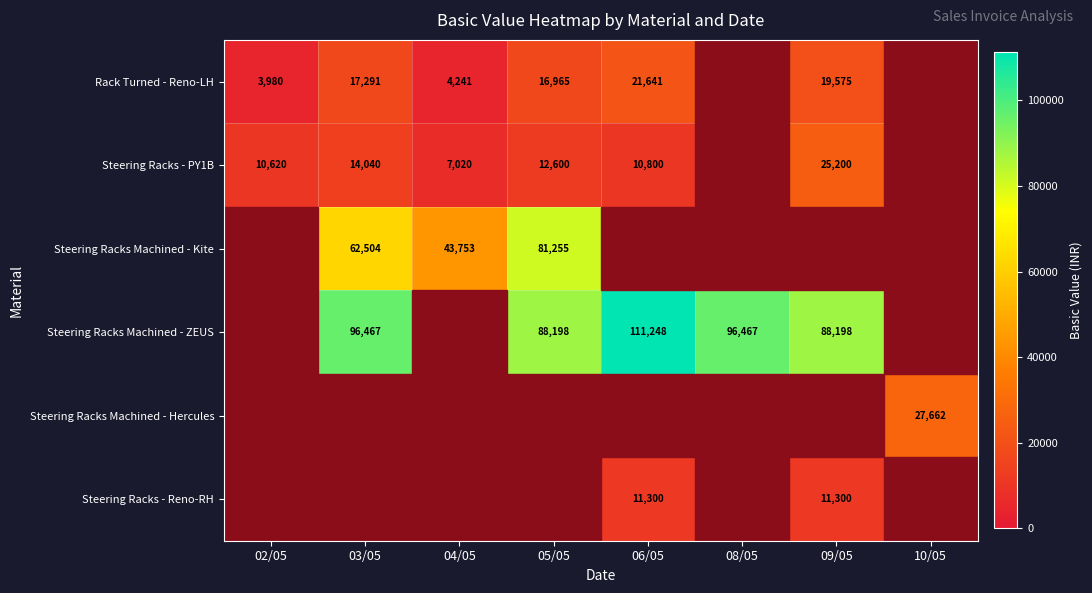

Between 06/05 and 04/05, which is larger?

06/05